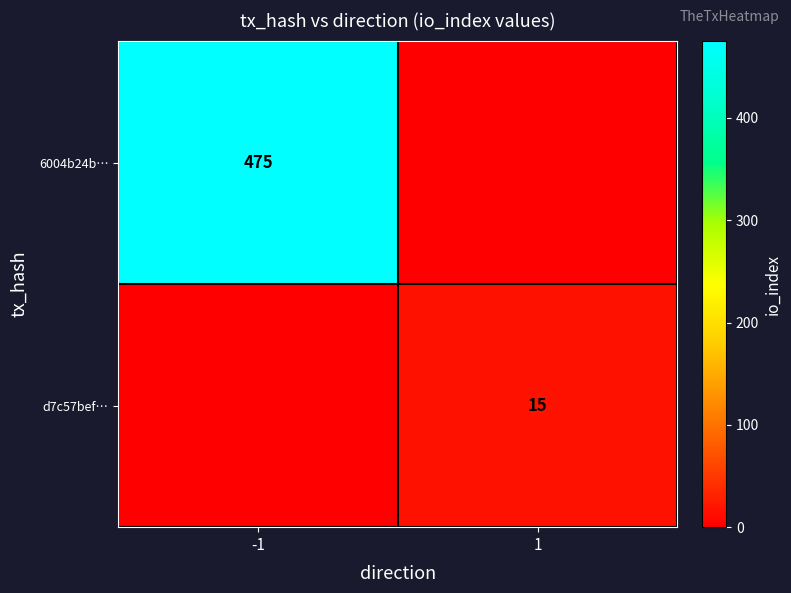

Is it true that 6004b24b… equals 620 at -1?

False